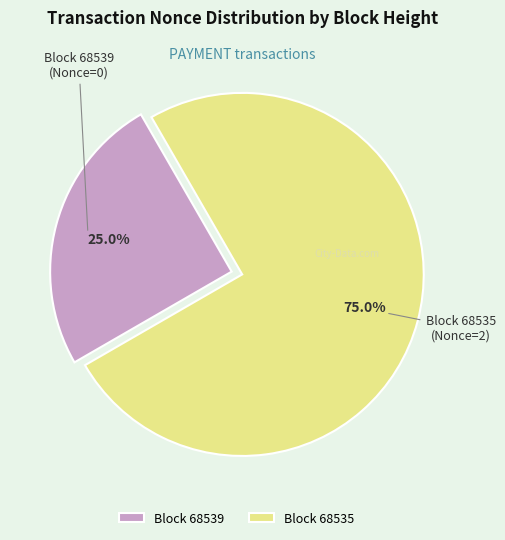

Which category accounts for the majority?

Block 68535